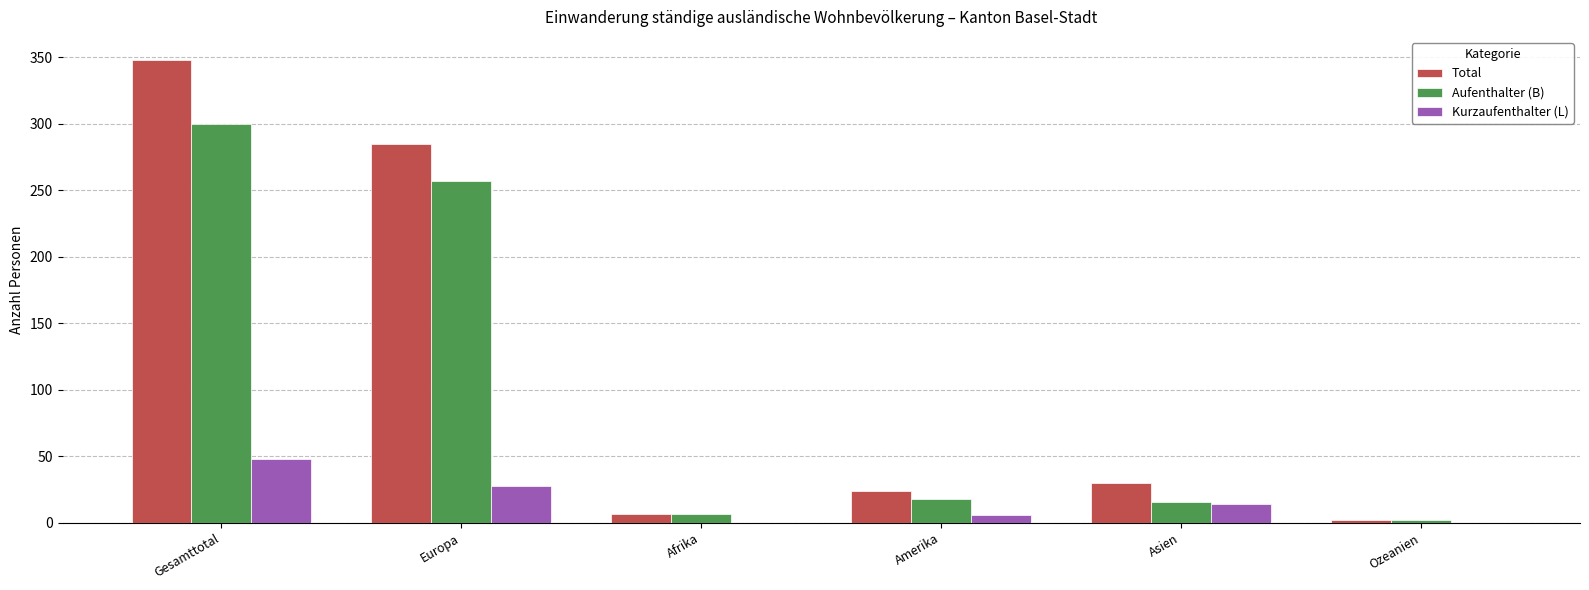

Which series has the largest total across all categories?

Total